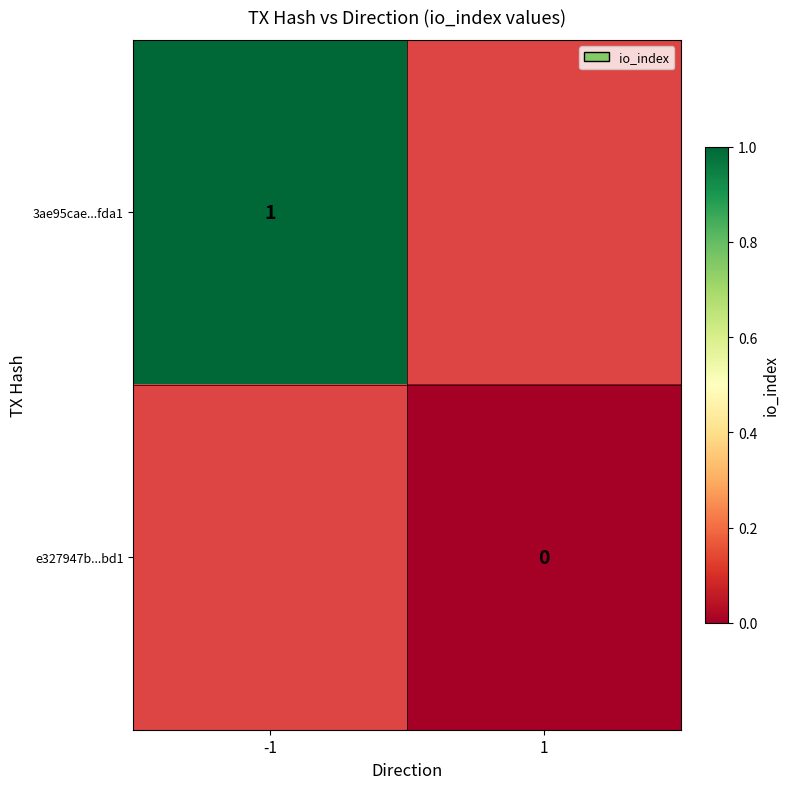

Is it true that 3ae95cae...fda1 equals 1 at -1?

True